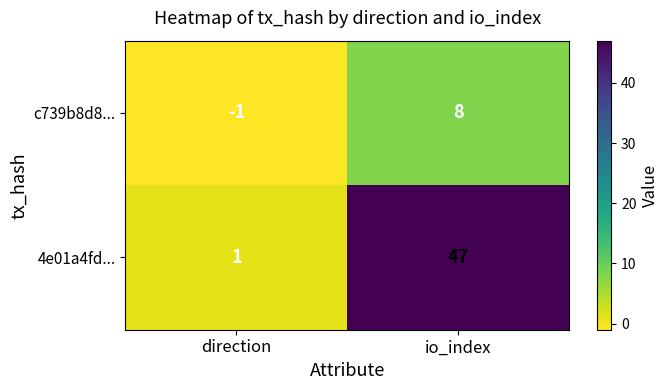

The c739b8d8... series shows 12 at io_index. True or false?

False